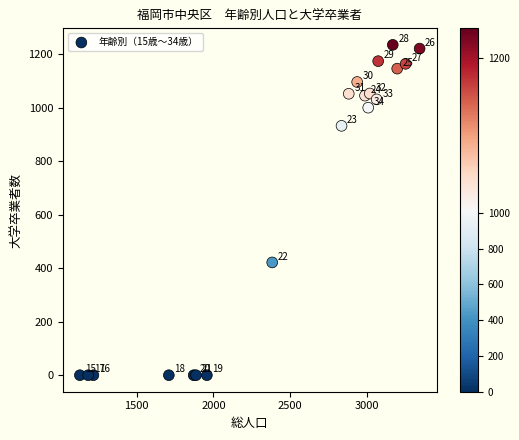

What Y value in the scatter plot is closest to 618?

422